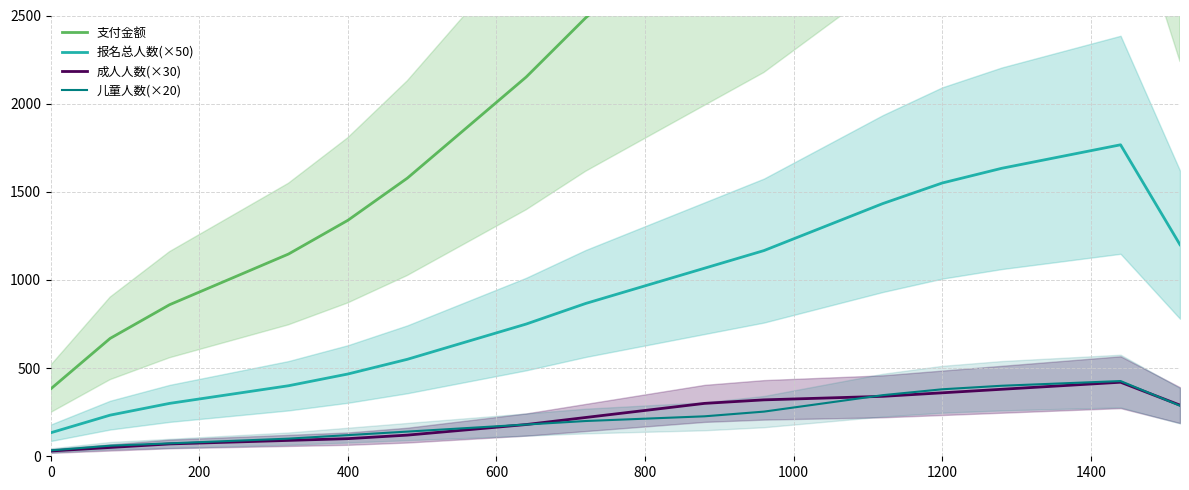

What are all the series names shown in the legend?

支付金额, 报名总人数(×50), 成人人数(×30), 儿童人数(×20)